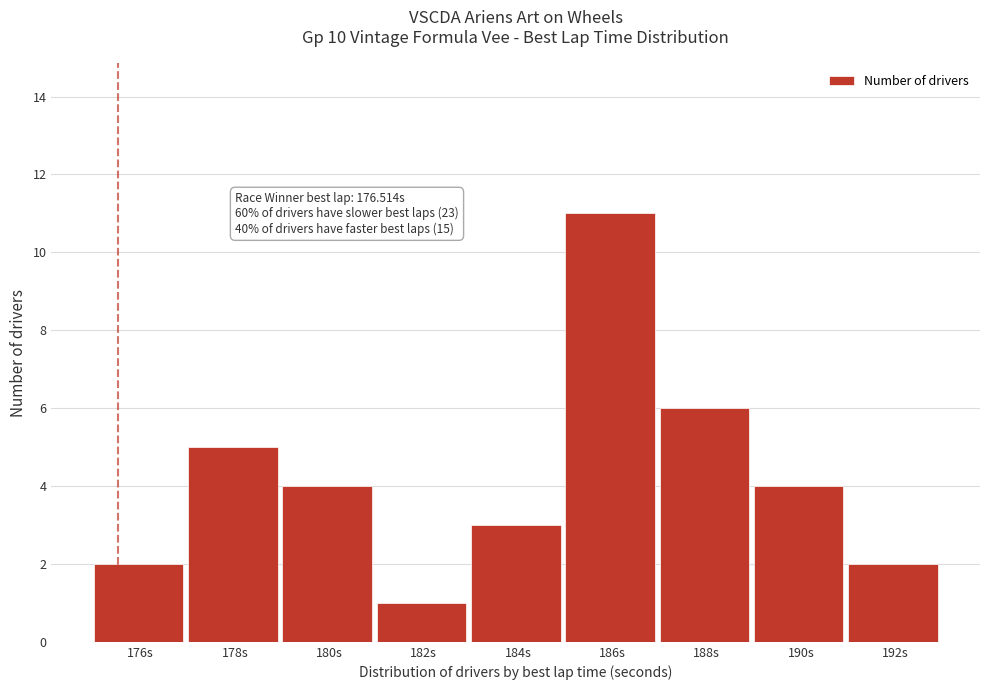

Reading right to left, what are all the values shown in this chart?

192s=2	190s=4	188s=6	186s=11	184s=3	182s=1	180s=4	178s=5	176s=2